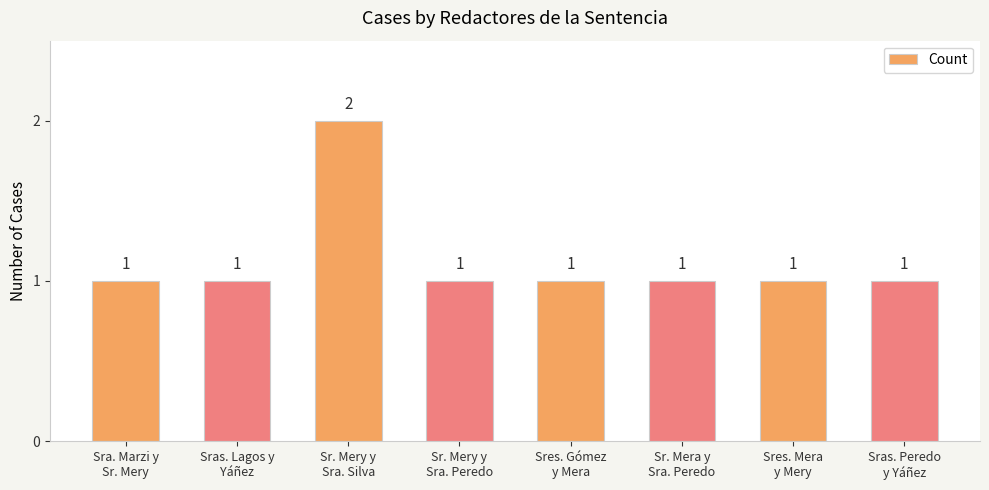

Is it true that the value at Sr. Mery y
Sra. Silva is 3?

False